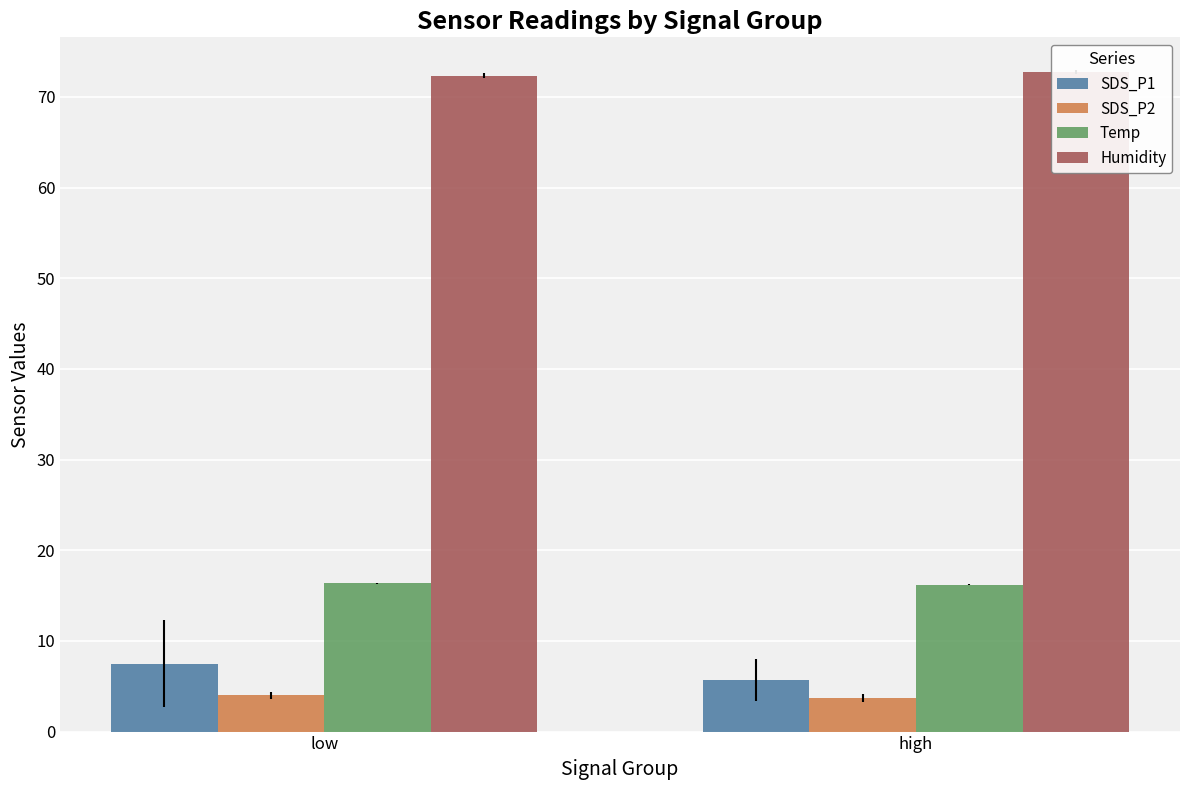

What is the maximum value shown in the chart?

72.7